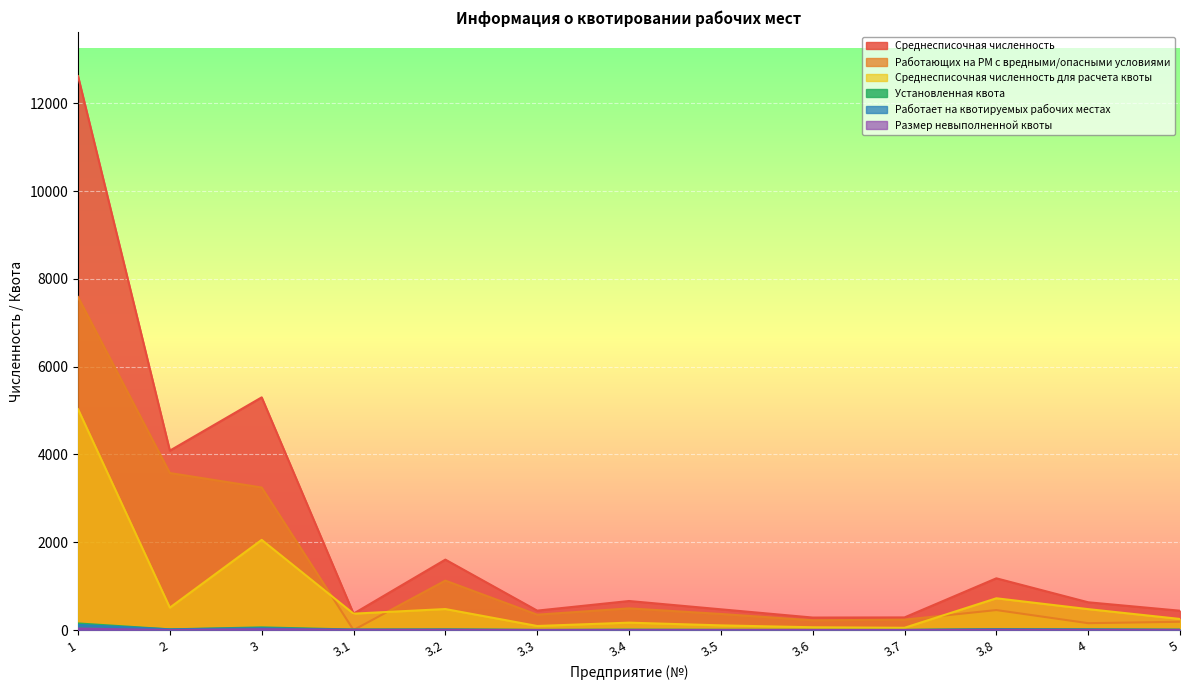

Between 1 and 3.7, which series saw the biggest shift?

Среднесписочная численность